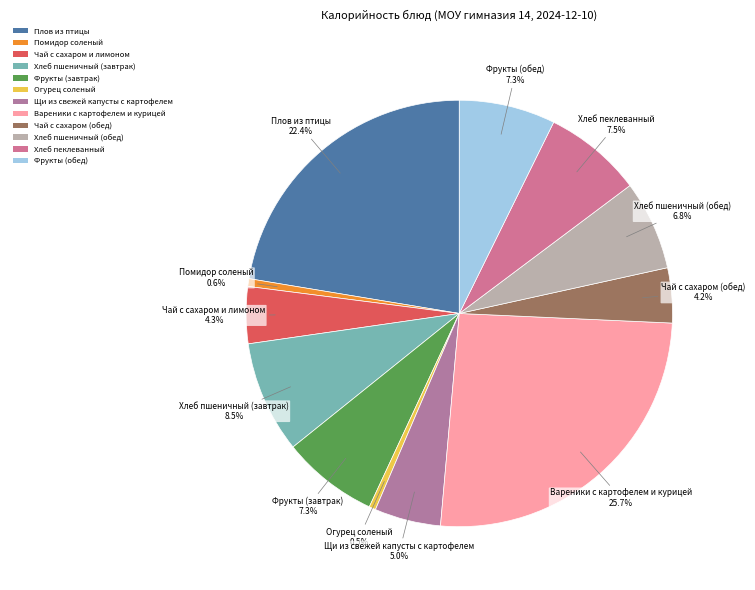

Combined, do Хлеб пшеничный (обед) and Щи из свежей капусты с картофелем account for over 50%?

No